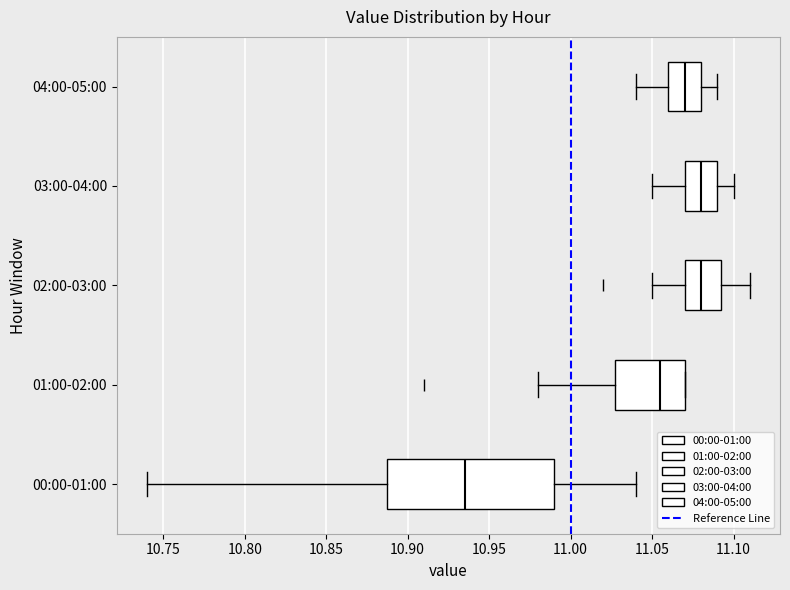

Where is the right edge of the box for 02:00-03:00 on the x-axis? The values are not printed on the chart, so give them approximately, as read against the axis.

11.095